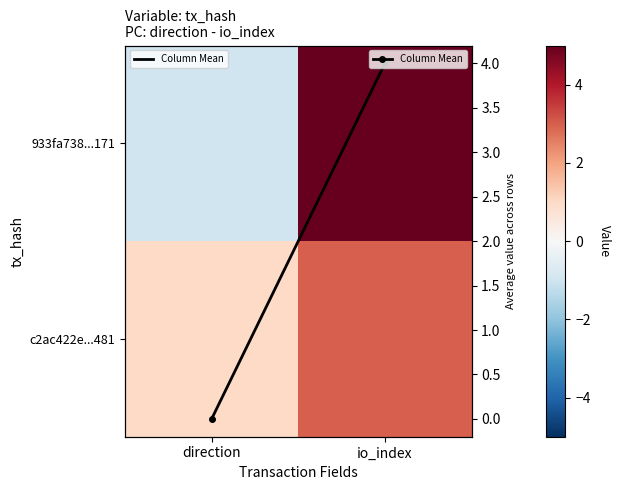

Which has a higher value, io_index or direction?

io_index